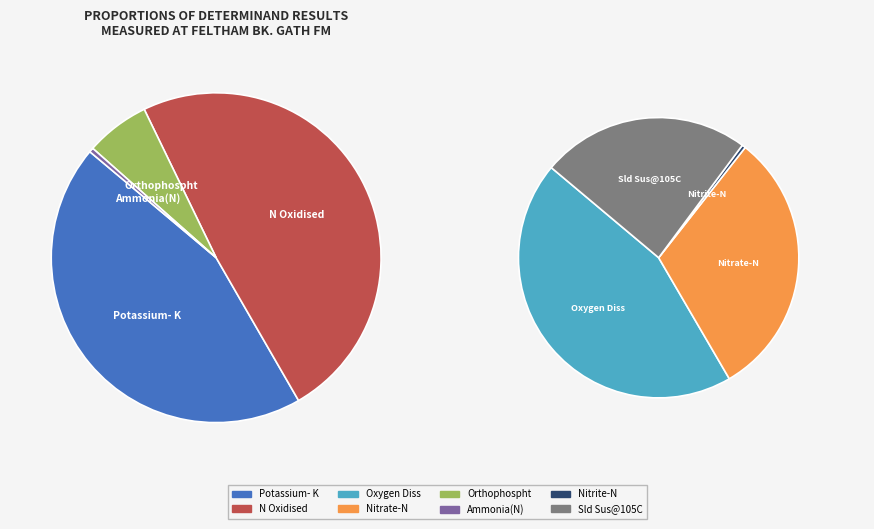

Does Nitrite-N account for over 50% of the chart?

No